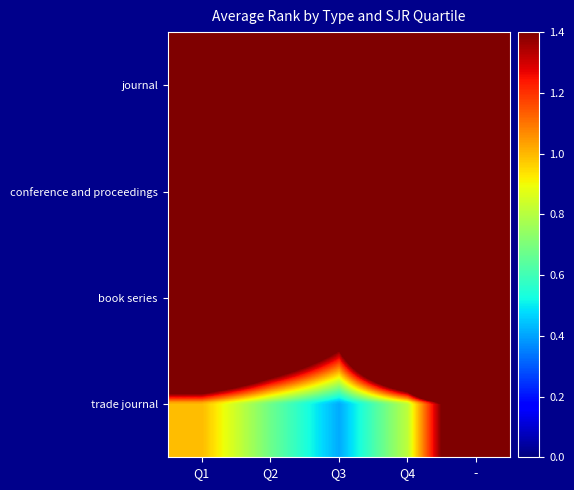

At how many categories does at least one series exceed 88?

1